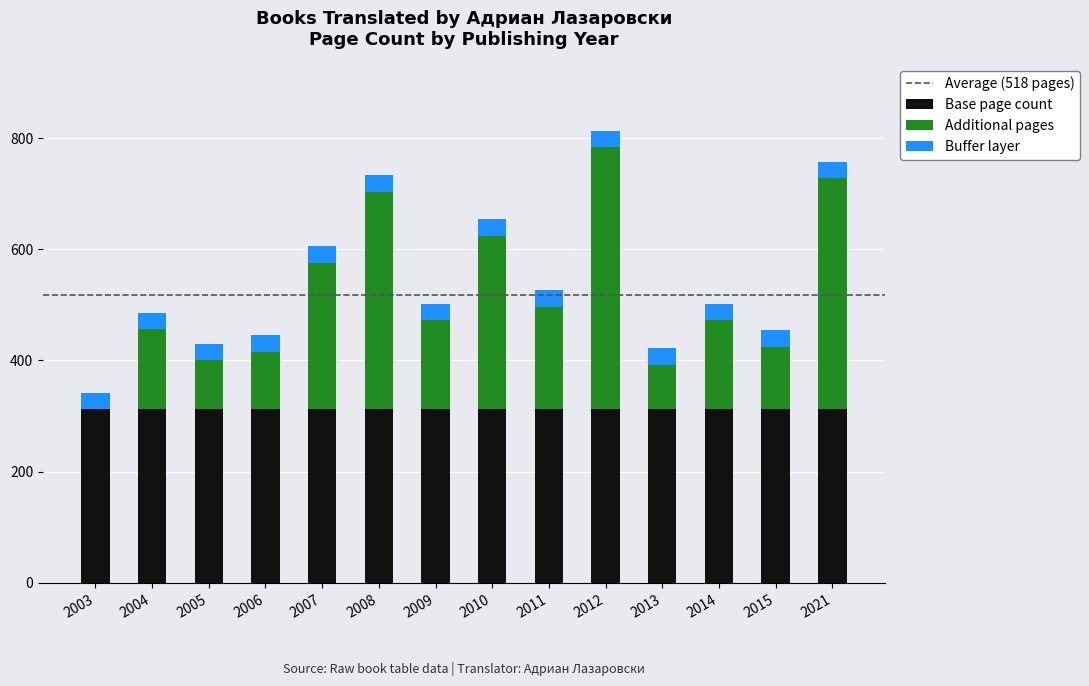

Is it true that Base page count equals 312 at 2010?

True